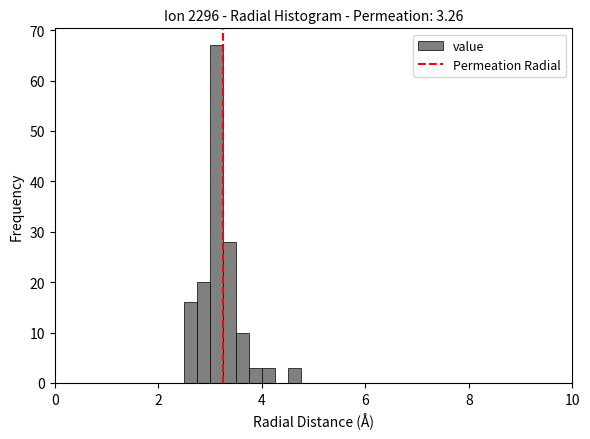

Around what value on the x-axis is the tallest bar? Give the approximate position of its centre, as read against the axis.

3.2